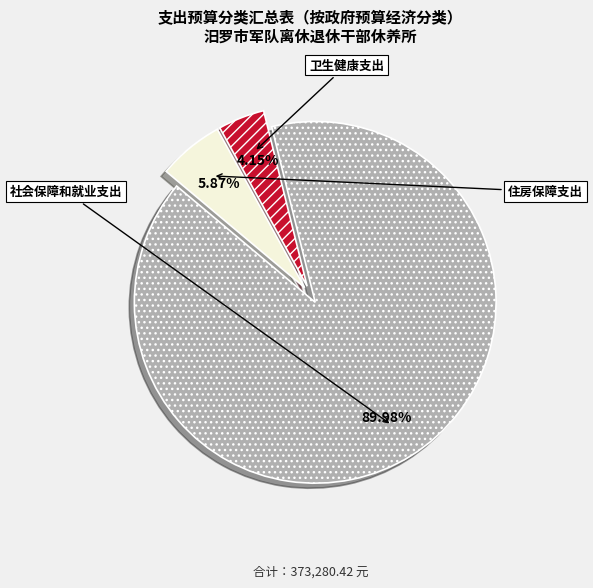

Is there a majority slice in this chart?

Yes